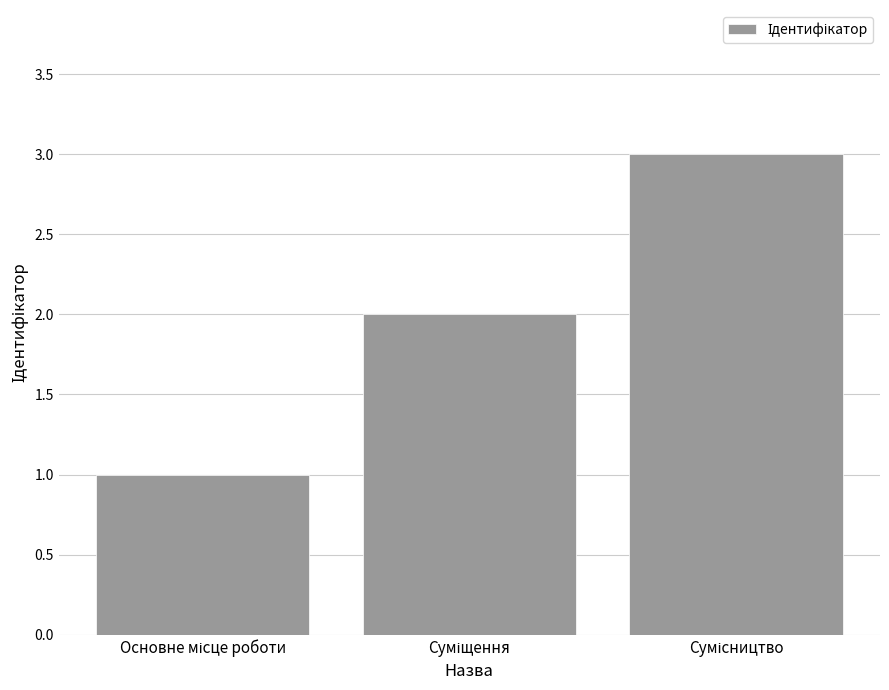

Reading left to right, list all the values displayed in this chart.

1	2	3